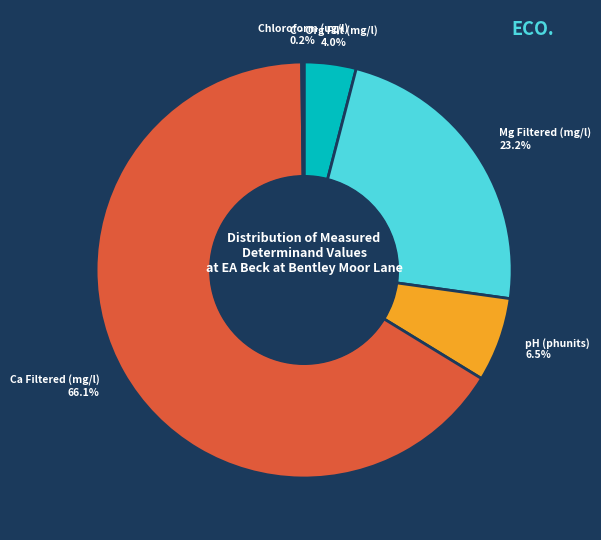

What is the largest slice in the pie chart?

Ca Filtered (mg/l)